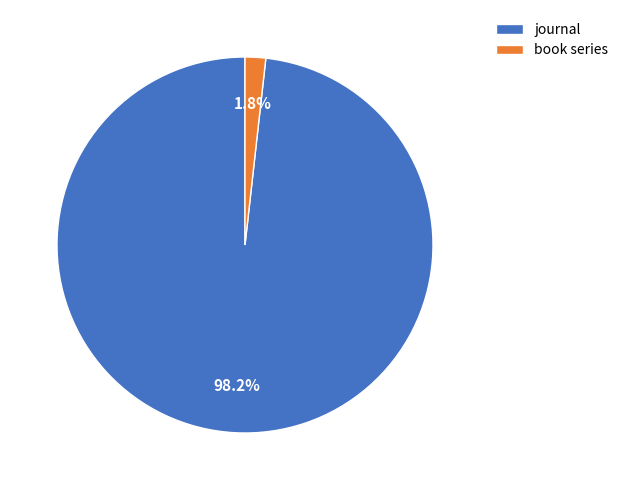

To the nearest percent, what is the combined percentage of book series and journal?

100%